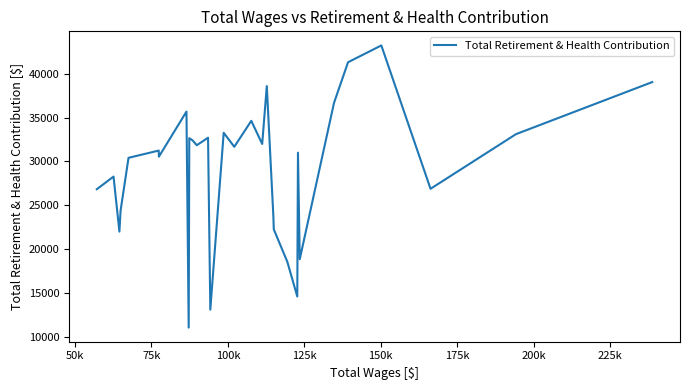

What is the average value?

29112